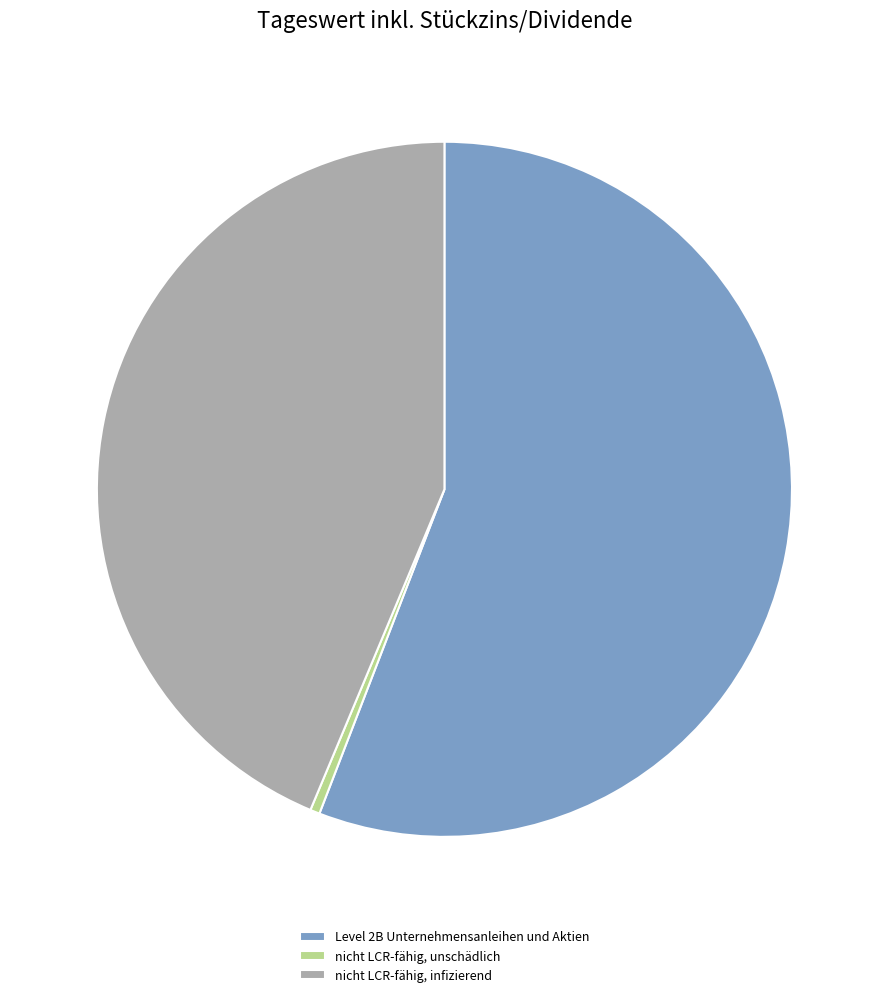

Do nicht LCR-fähig, unschädlich and nicht LCR-fähig, infizierend together represent more than half of the pie?

No